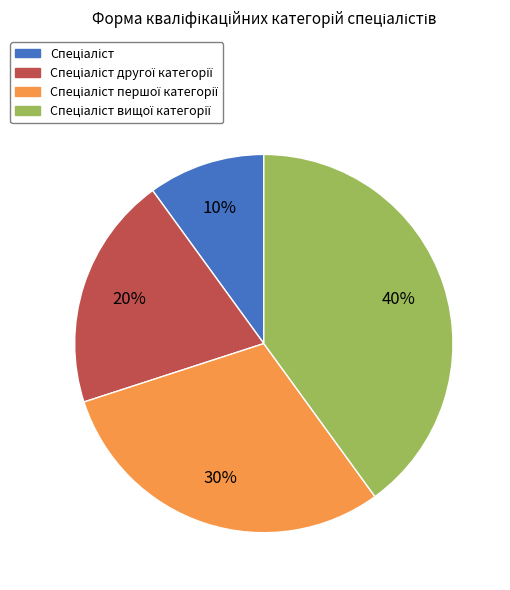

To the nearest percent, what is the difference between the largest and smallest slice percentages?

30%